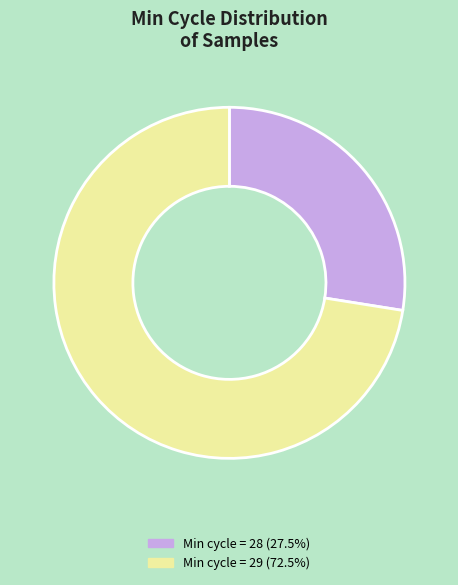

What is the ratio of the value at Min cycle = 29 (72.5%) to the value at Min cycle = 28 (27.5%)?

2.6